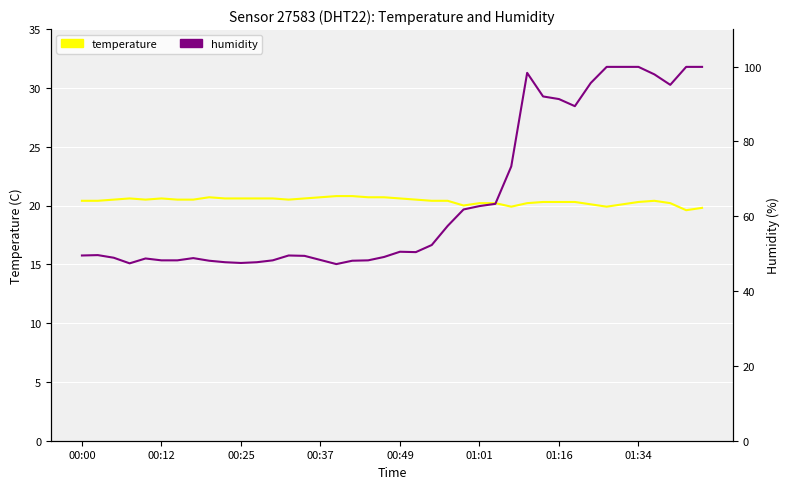

The value of humidity at 8 is 48.1. True or false?

True